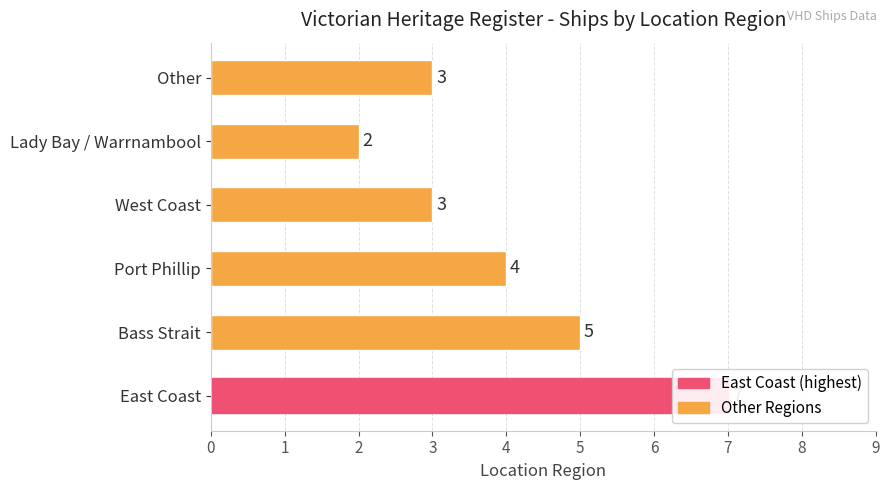

Does the chart contain stacked bars?

No